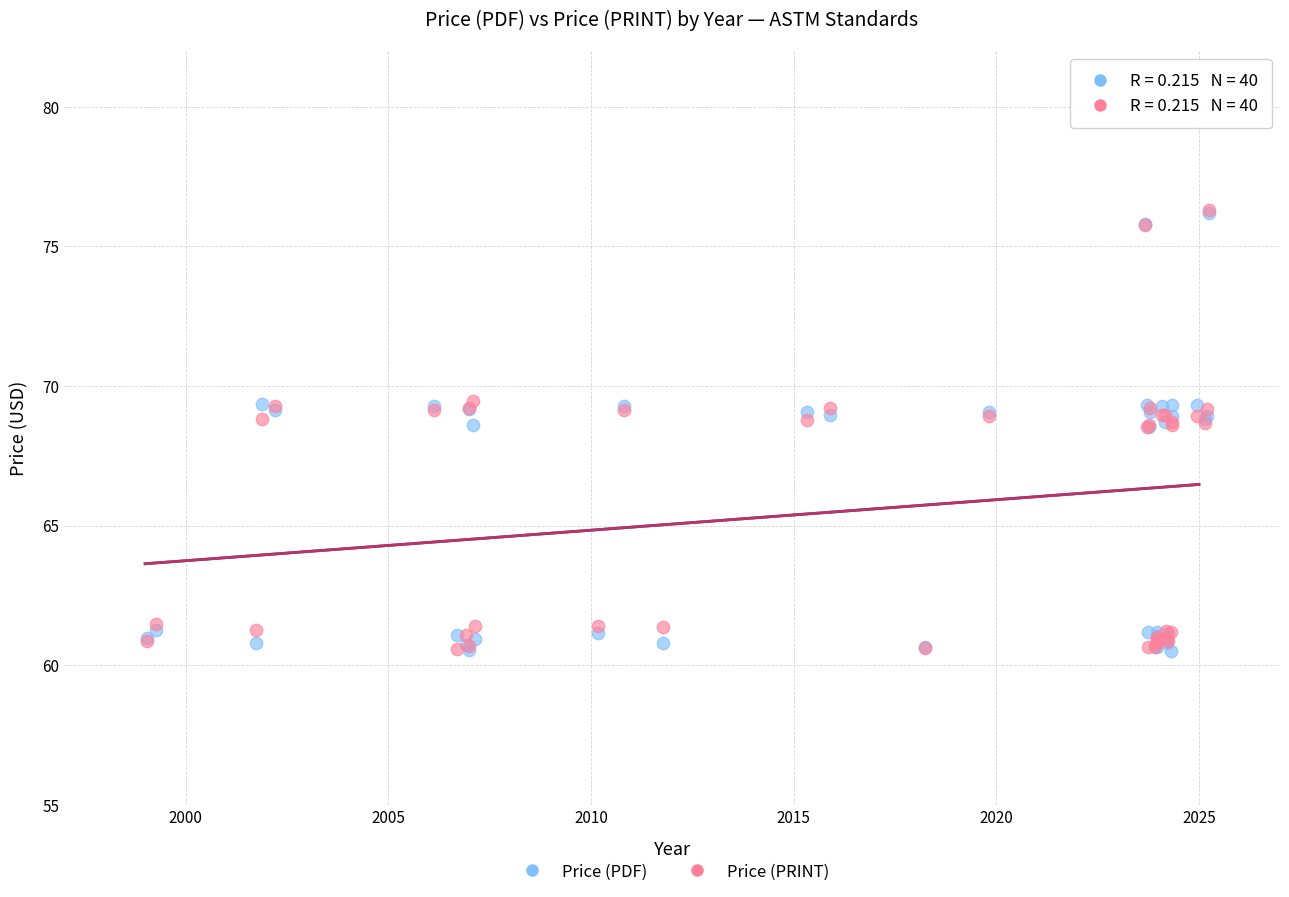

What are all the series names shown in the legend?

Price (PDF), Price (PRINT)